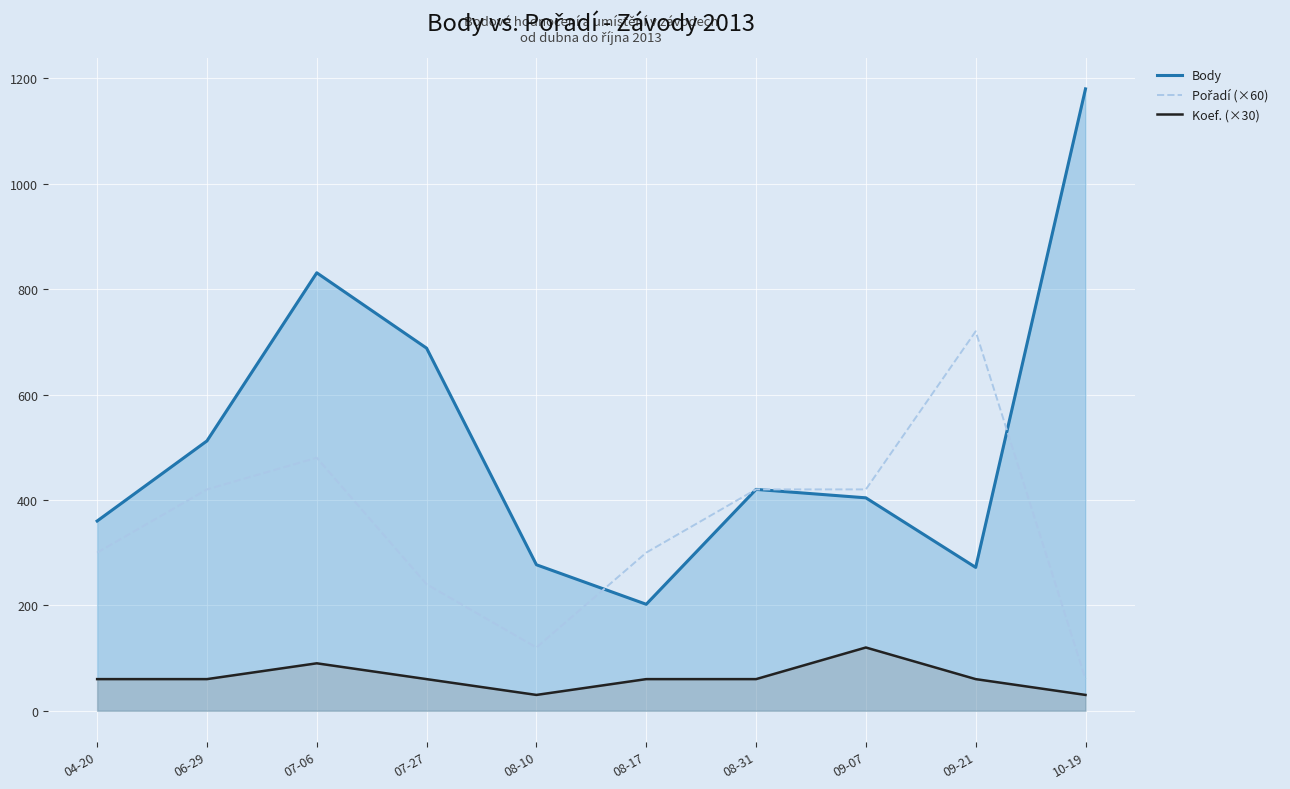

Rank the categories by Koef. (×30) value from lowest to highest.

08-10, 10-19, 04-20, 06-29, 07-27, 08-17, 08-31, 09-21, 07-06, 09-07